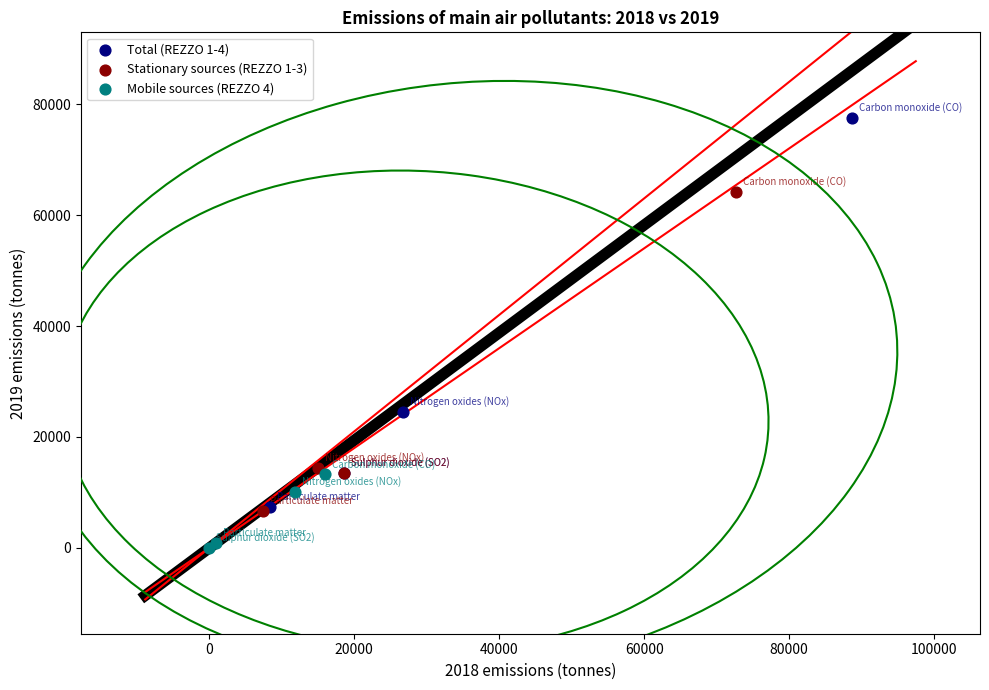

Which series contains the highest Y value?

Total (REZZO 1-4)